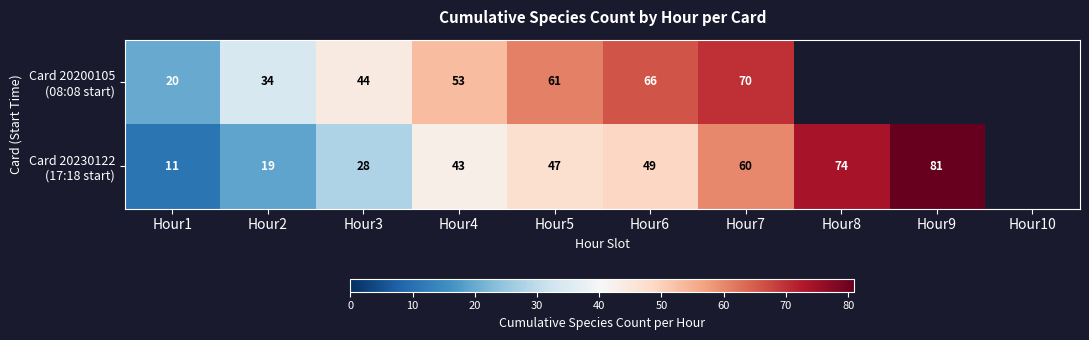

Between Hour2 and Hour7, which series saw the biggest shift?

Card 20230122 (17:18 start)